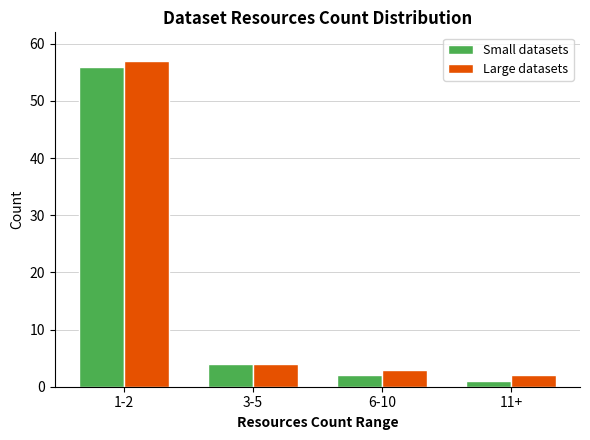

Reading right to left, list all the values displayed in this chart.

Small datasets: 1	2	4	56
Large datasets: 2	3	4	57